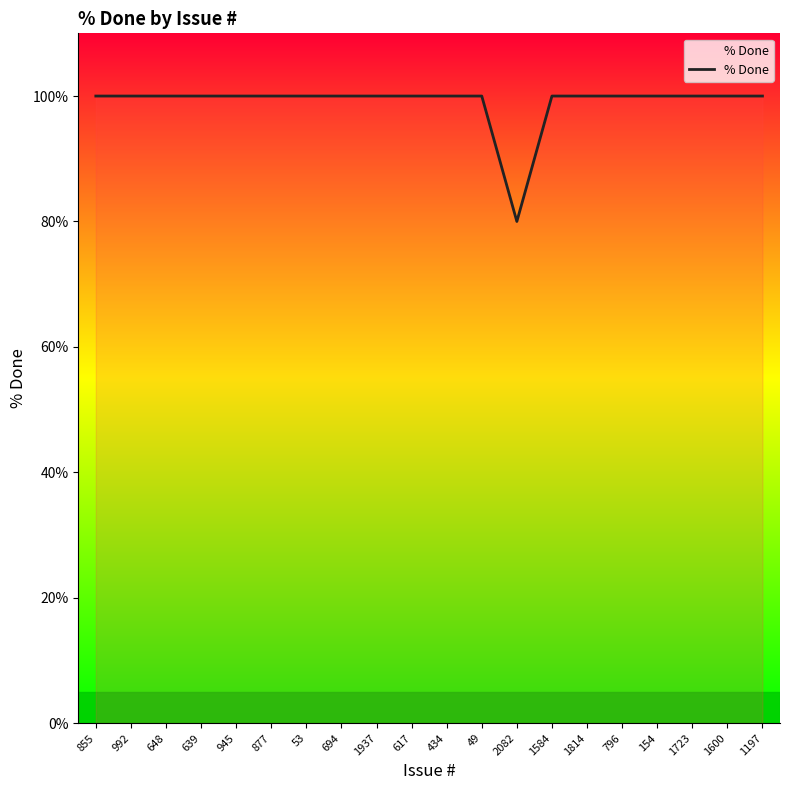

The chart shows a value of 100 at 1197. True or false?

True